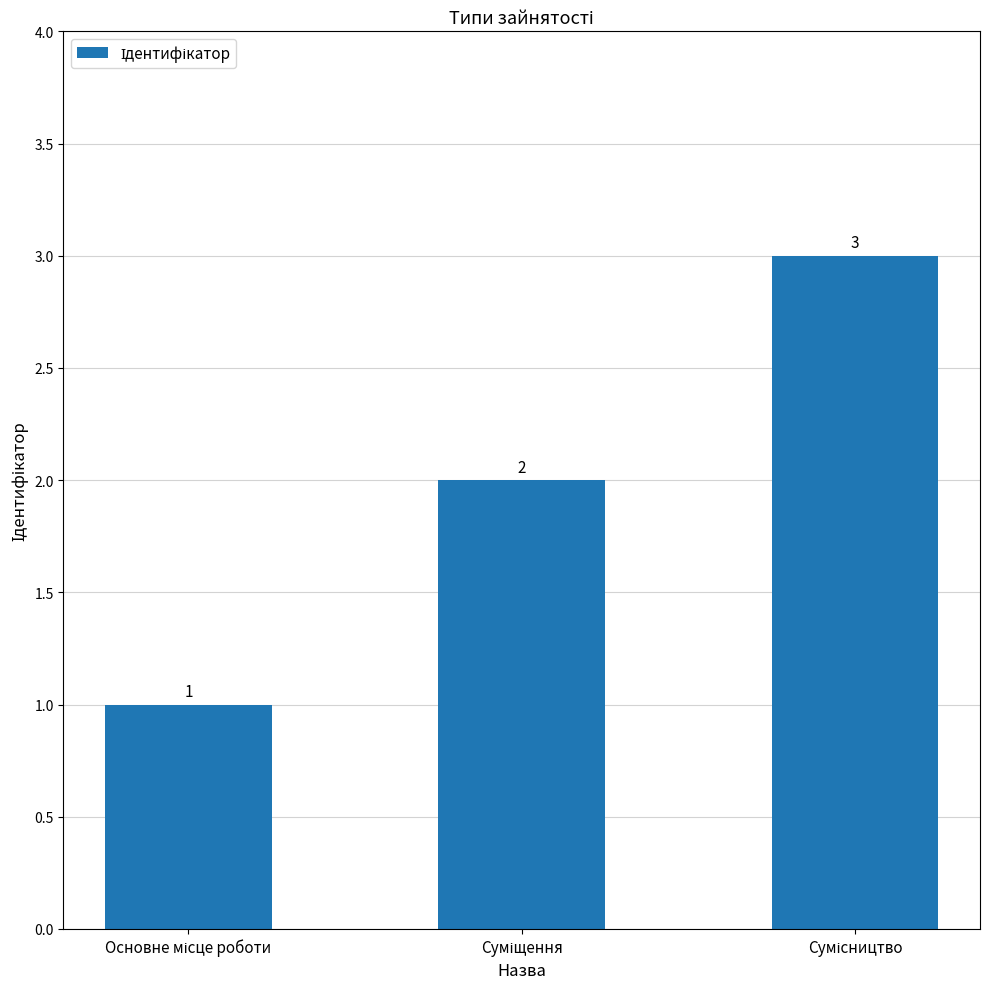

What is the sum of all values?

6